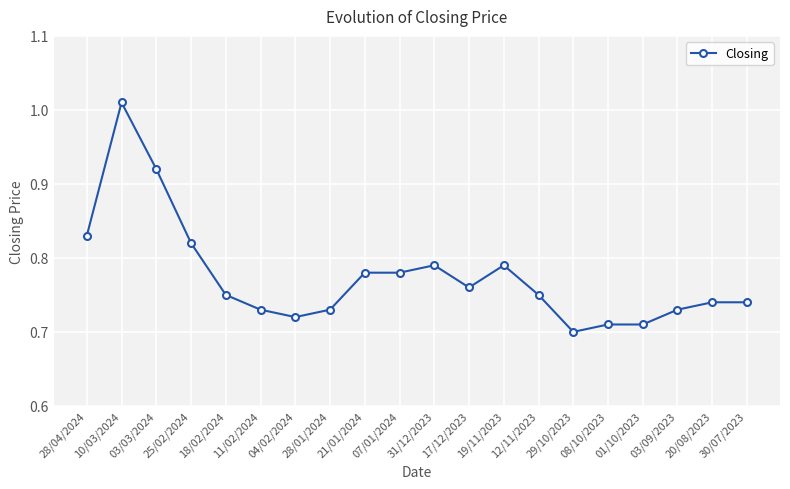

Count the number of categories in the chart.

20